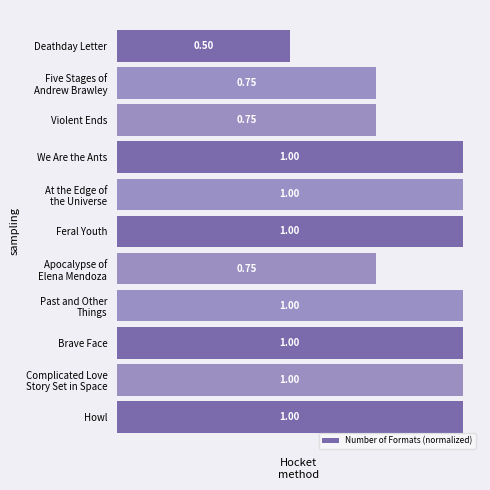

Are the bars horizontal?

Yes